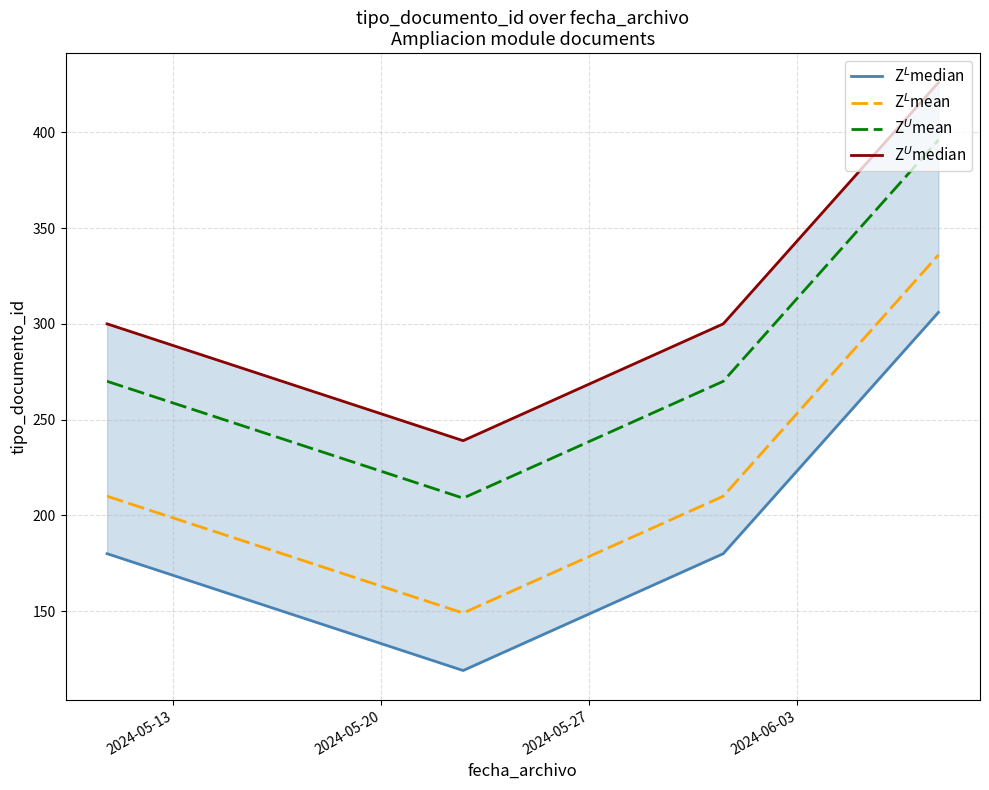

What is the sum of the Z$^U$mean values at 2024-05-20 and 2024-05-27?

540